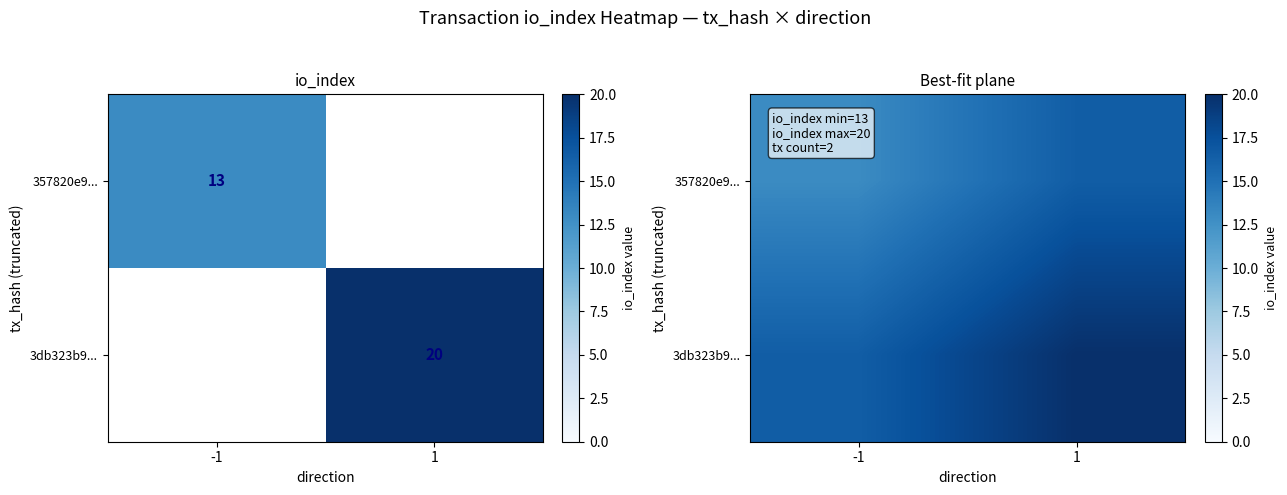

Count the 357820e9... values in the range 13 to 16.

1